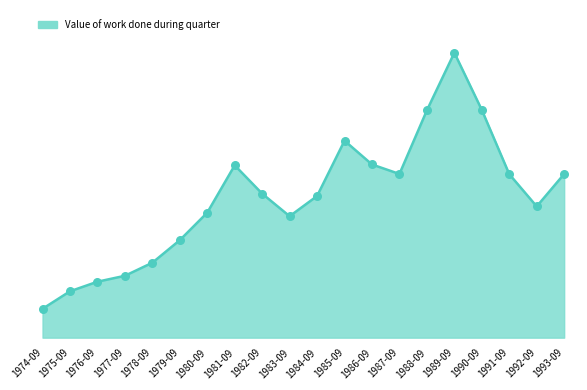

What is the change in value from 1988-09 to 1993-09?

-151500